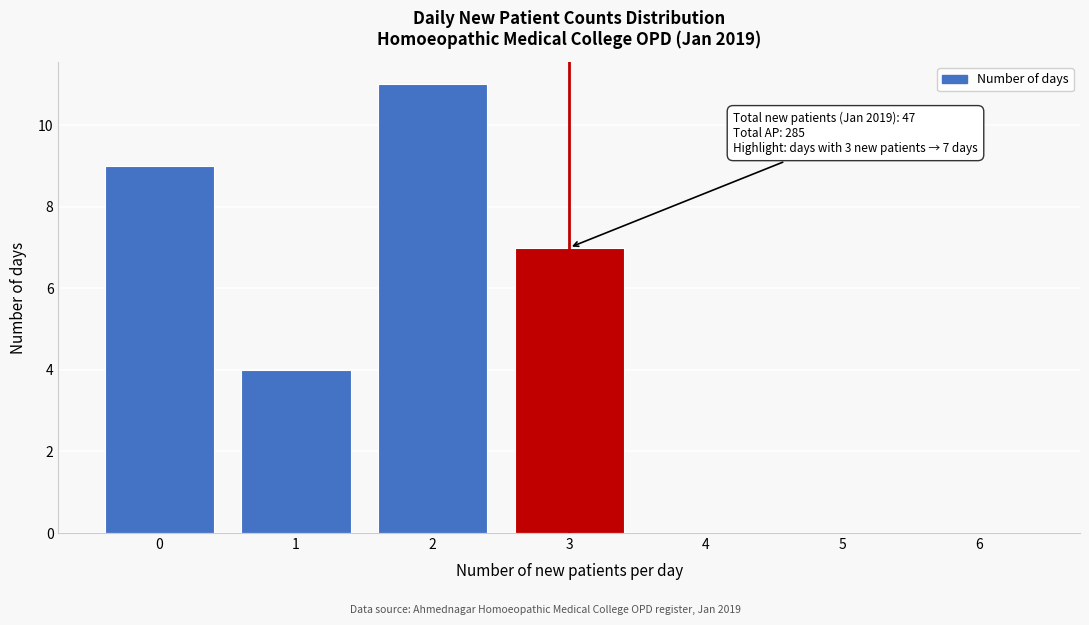

Reading right to left, transcribe all the data shown in this chart.

6=0	5=0	4=0	3=7	2=11	1=4	0=9